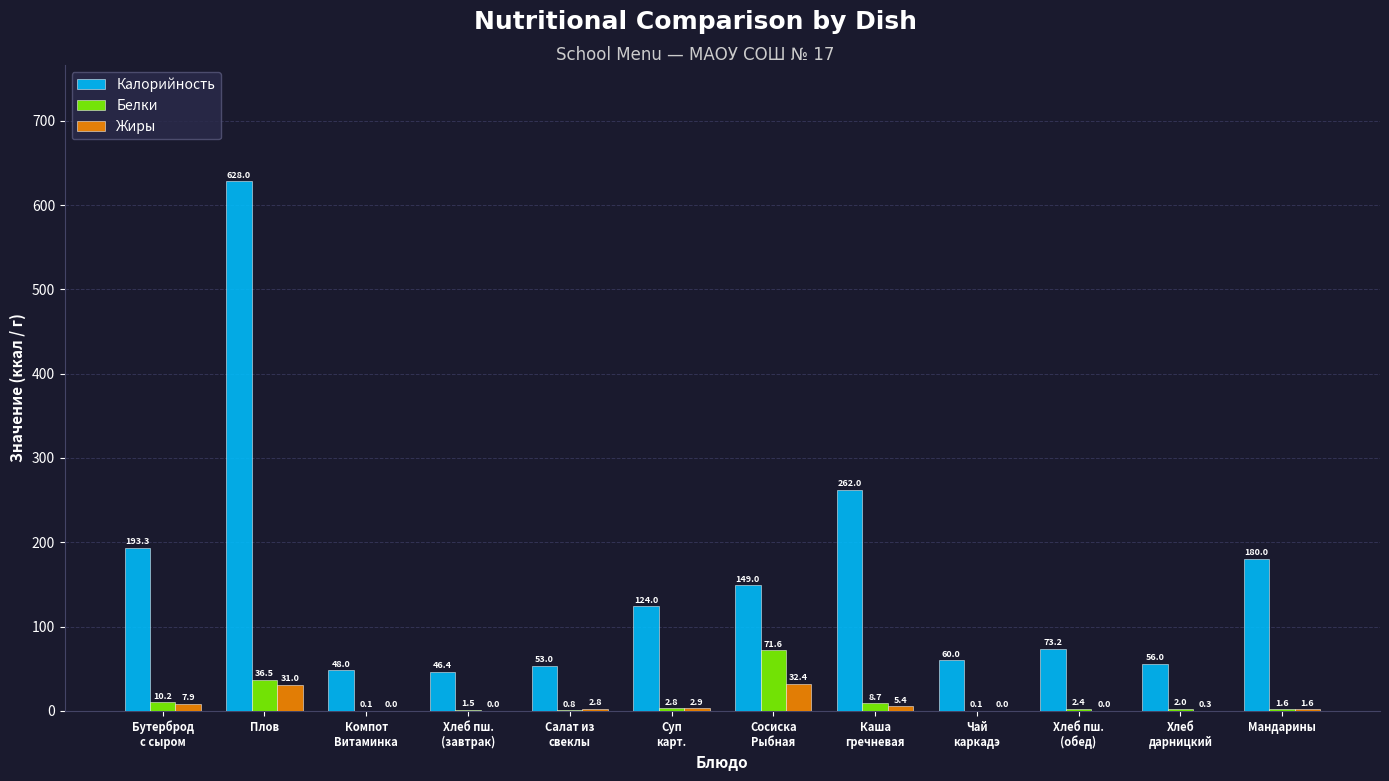

Which label corresponds to the largest value in the chart?

Плов